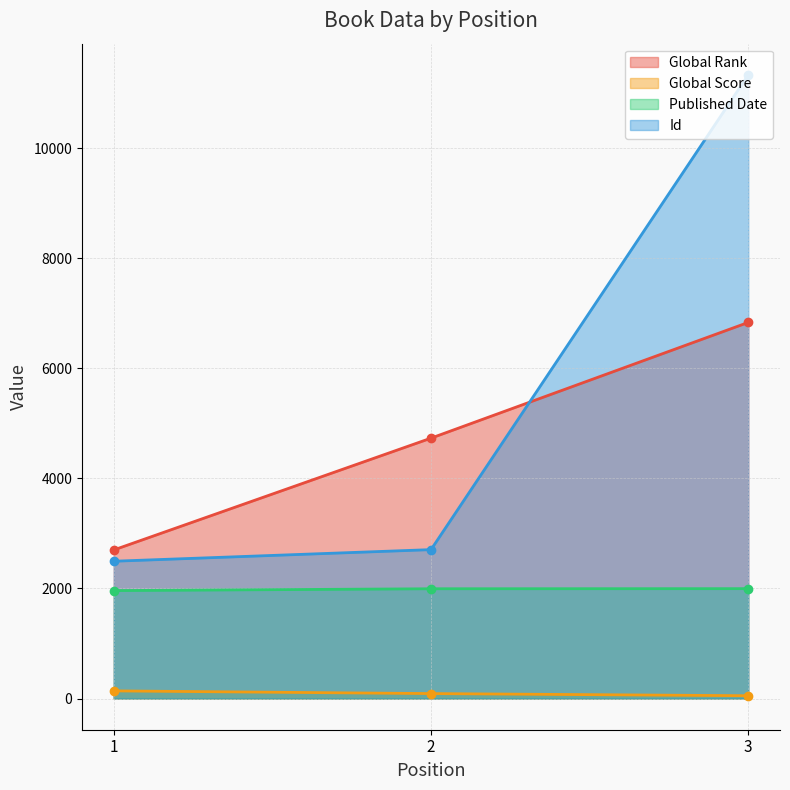

The Global Score series shows 139 at 1. True or false?

True